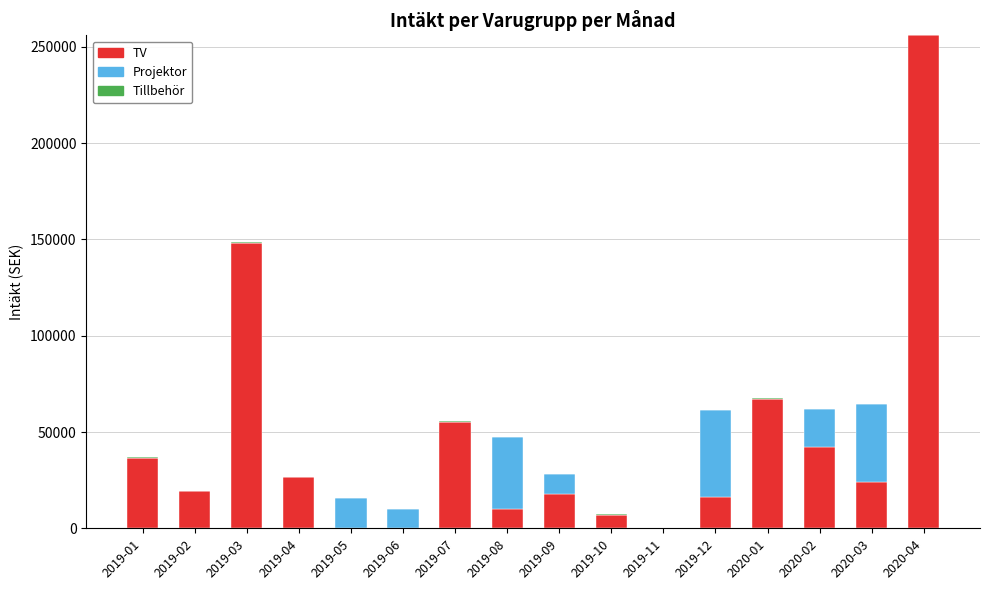

How many series are shown in this chart?

3